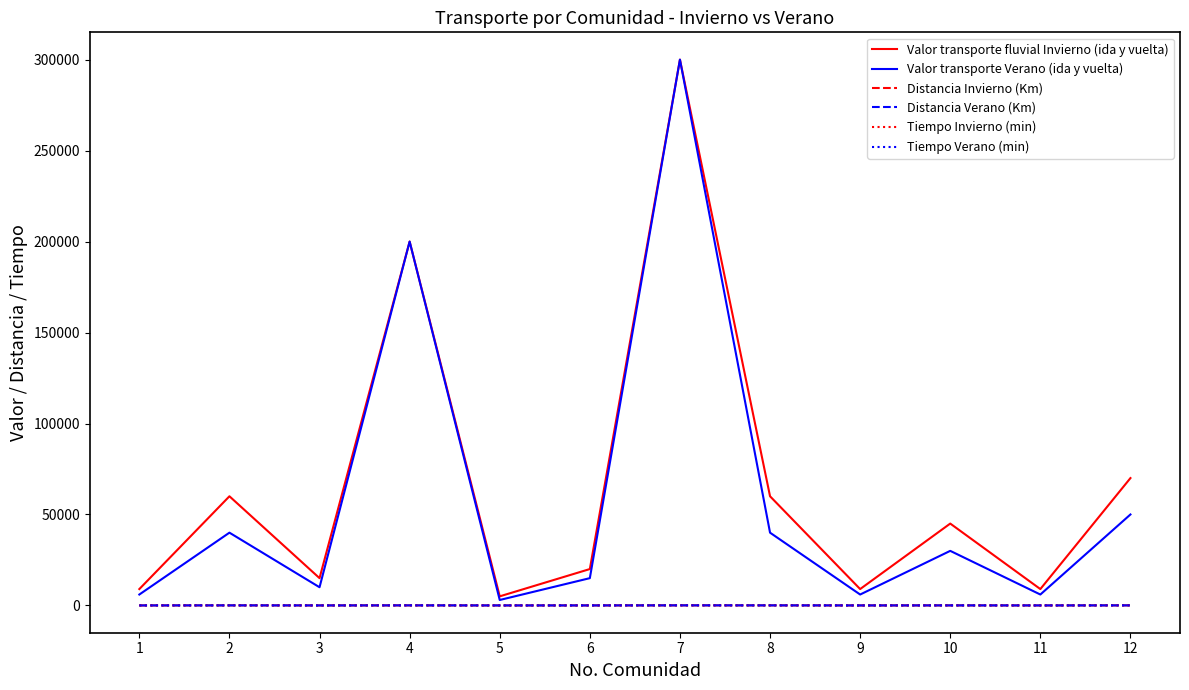

How many lines are shown in the chart?

6